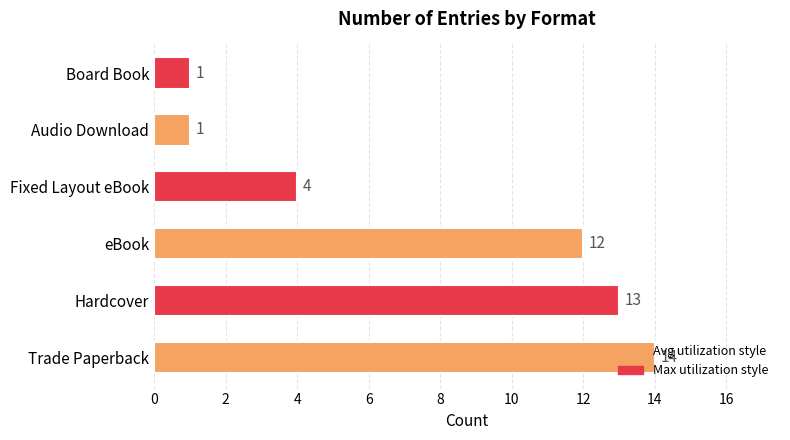

At which label is the value closest to 7?

Fixed Layout eBook